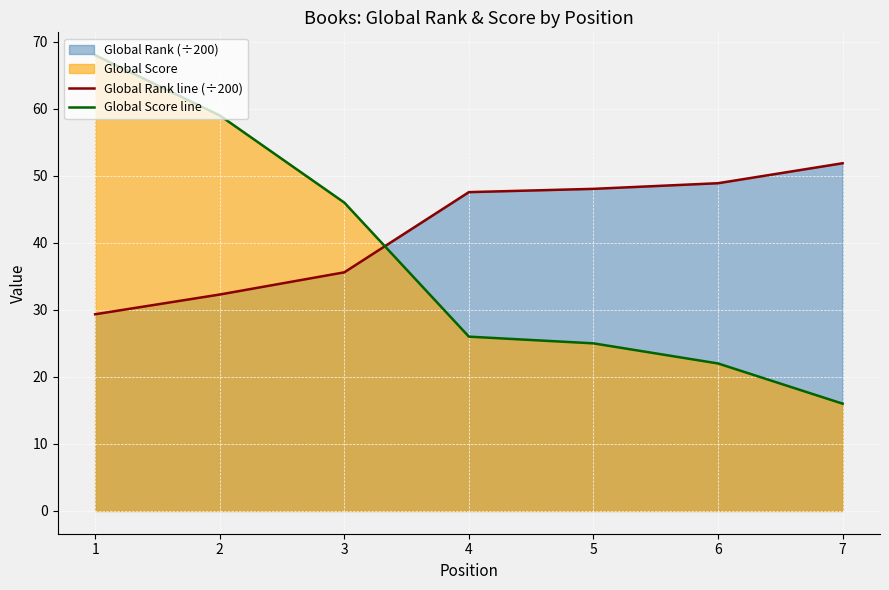

The Global Score line series shows 68.0 at 1. True or false?

True